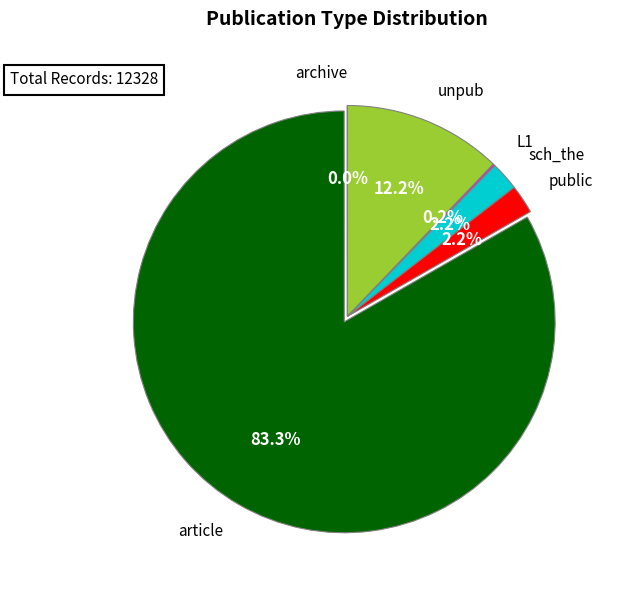

Which has a higher value, public or unpub?

unpub